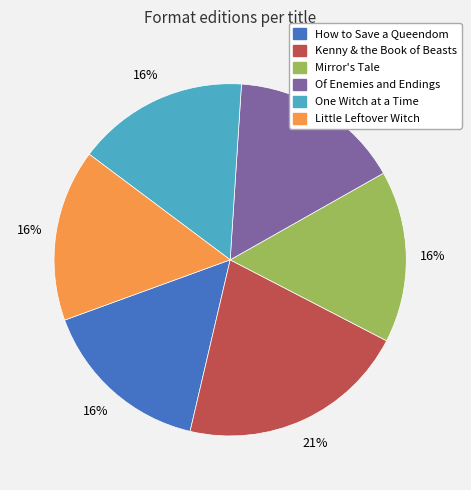

Does Of Enemies and Endings represent more than half of the total?

No